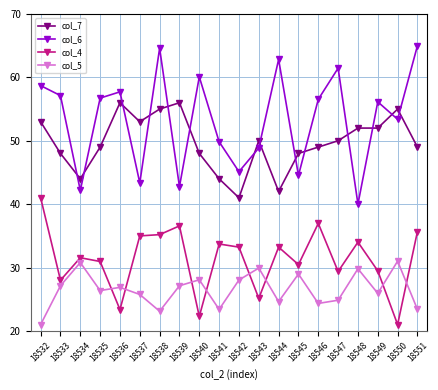

True or false: col_7 has a value of 50.0 at 18543.

True